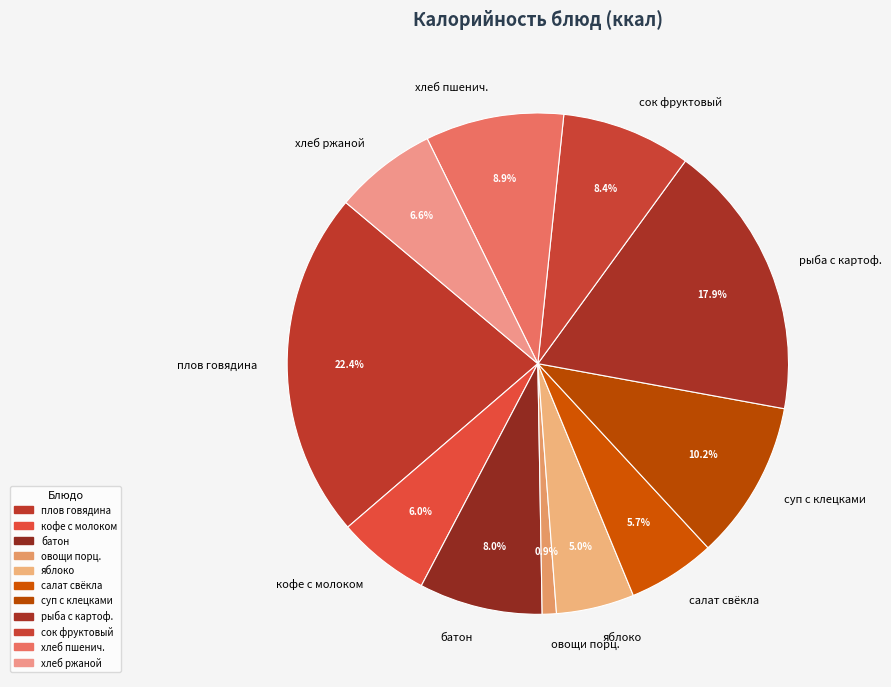

Which slice is the largest?

плов говядина